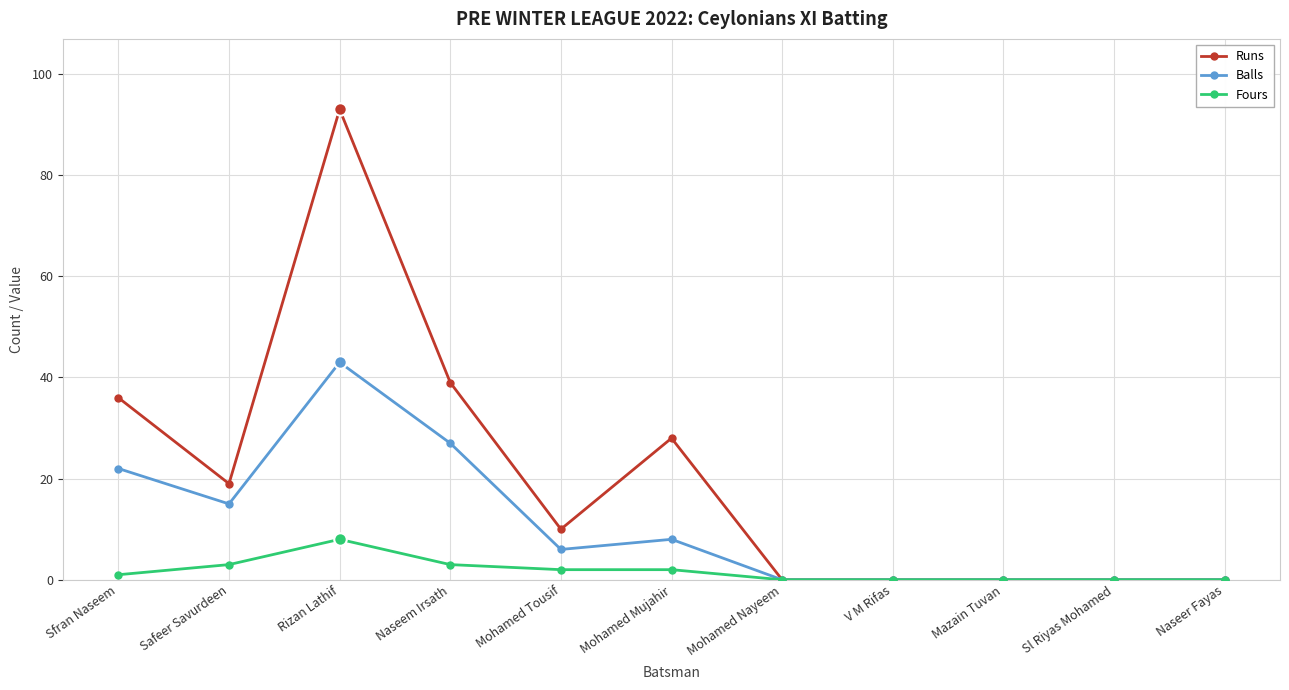

Reading left to right, list all the values displayed in this chart.

Runs: 36	19	93	39	10	28	0	0	0	0	0
Balls: 22	15	43	27	6	8	0	0	0	0	0
Fours: 1	3	8	3	2	2	0	0	0	0	0